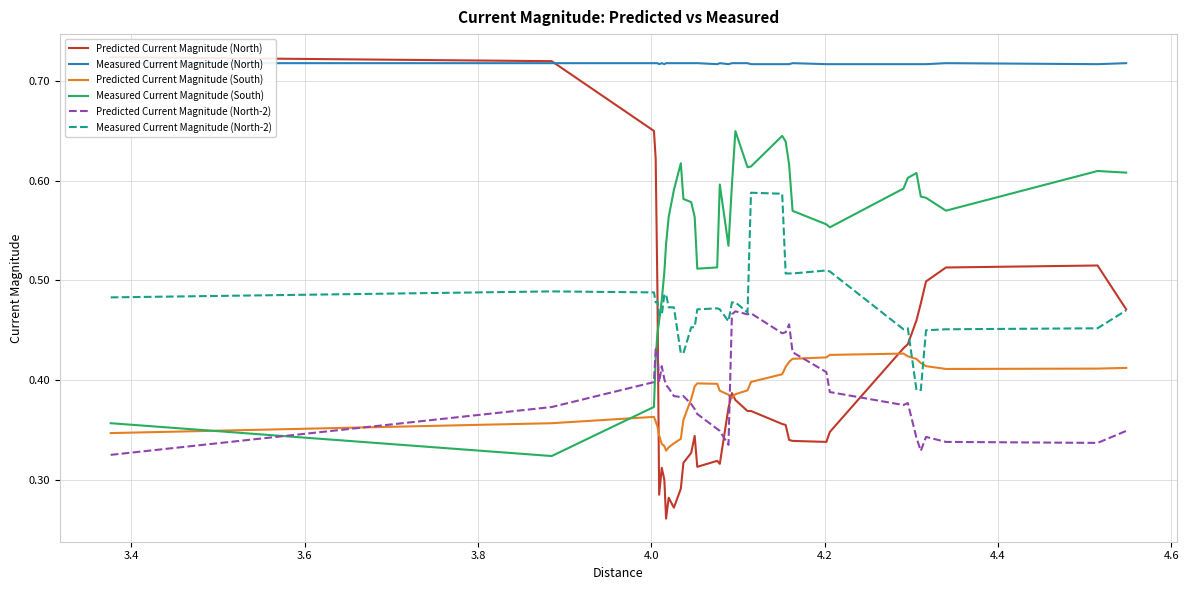

Rank the series by their maximum value, from highest to lowest.

Predicted Current Magnitude (North), Measured Current Magnitude (North), Measured Current Magnitude (South), Measured Current Magnitude (North-2), Predicted Current Magnitude (North-2), Predicted Current Magnitude (South)